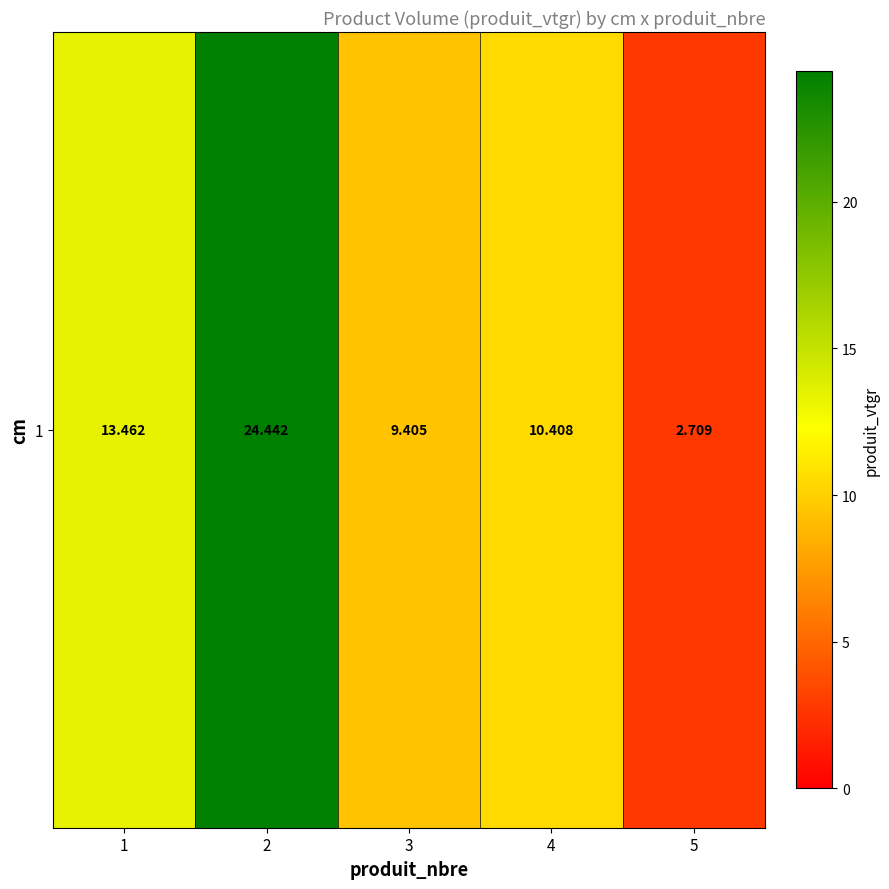

List the labels in order of value, smallest first.

5, 3, 4, 1, 2